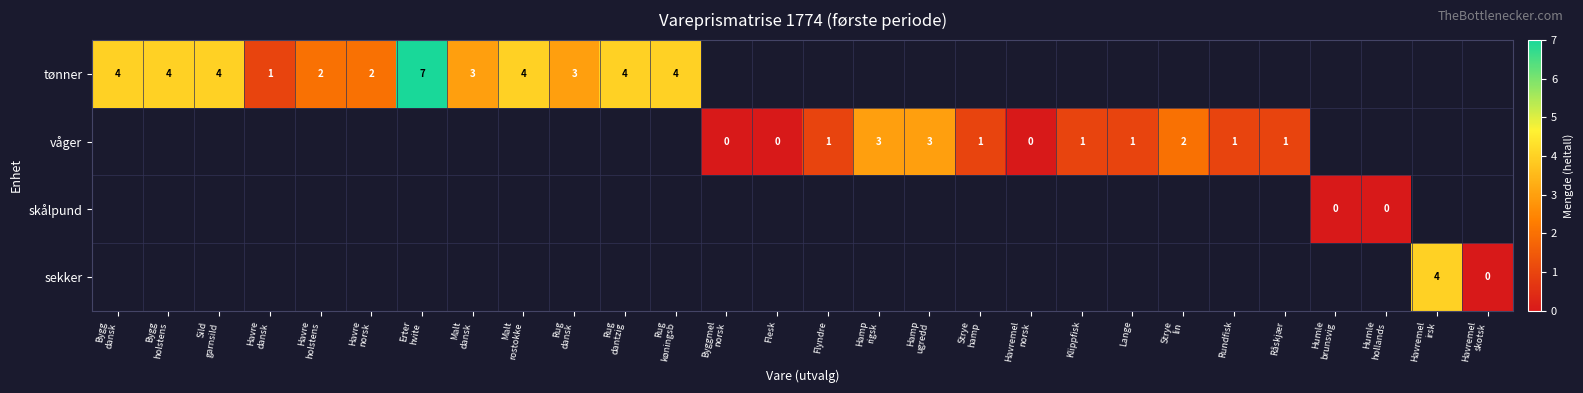

The value of våger at Lange is 1. True or false?

True